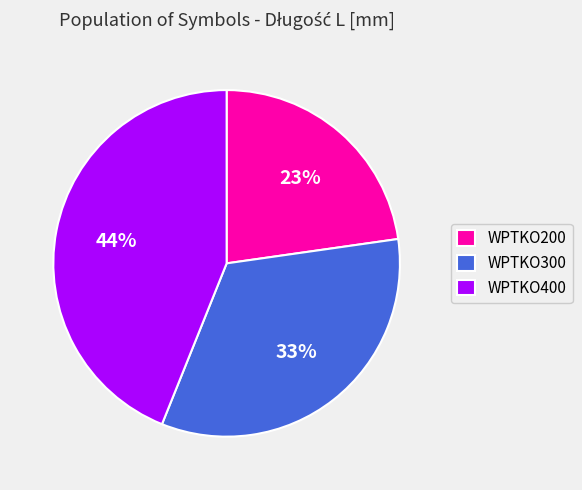

Is the sum of WPTKO400 and WPTKO300 greater than half?

Yes